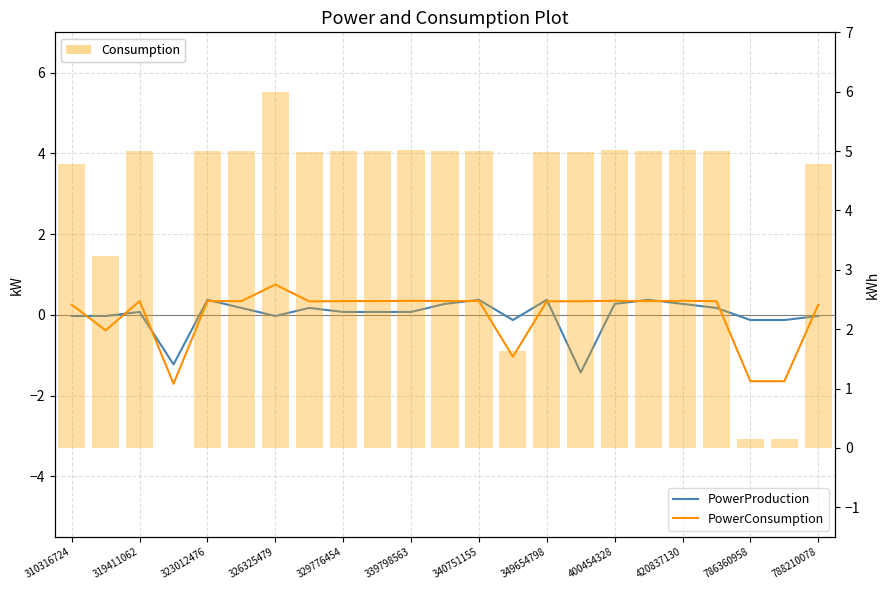

Reading left to right, list all the values displayed in this chart.

PowerProduction: -0.0	-0.0	0.1	-1.2	0.4	0.2	-0.0	0.2	0.1	0.1	0.1	0.3	0.4	-0.1	0.4	-1.4	0.3	0.4	0.3	0.2	-0.1	-0.1	-0.0
PowerConsumption: 0.3	-0.4	0.3	-1.7	0.3	0.3	0.8	0.3	0.3	0.3	0.3	0.3	0.3	-1.0	0.3	0.3	0.4	0.3	0.4	0.3	-1.6	-1.6	0.3
Consumption: 4.8	3.2	5.0	0.0	5.0	5.0	6.0	5.0	5.0	5.0	5.0	5.0	5.0	1.6	5.0	5.0	5.0	5.0	5.0	5.0	0.2	0.2	4.8